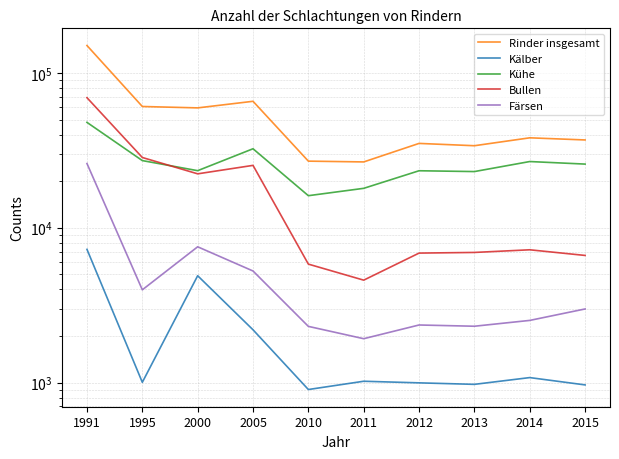

At which label does Färsen first exceed 2987?

1991